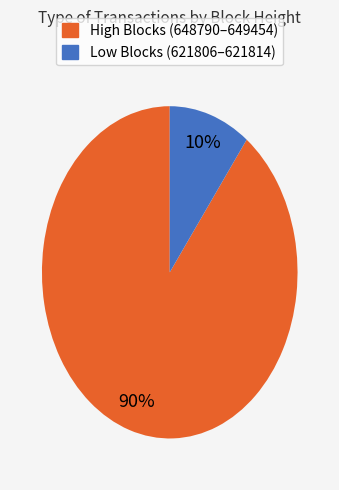

Is there a majority slice in this chart?

Yes